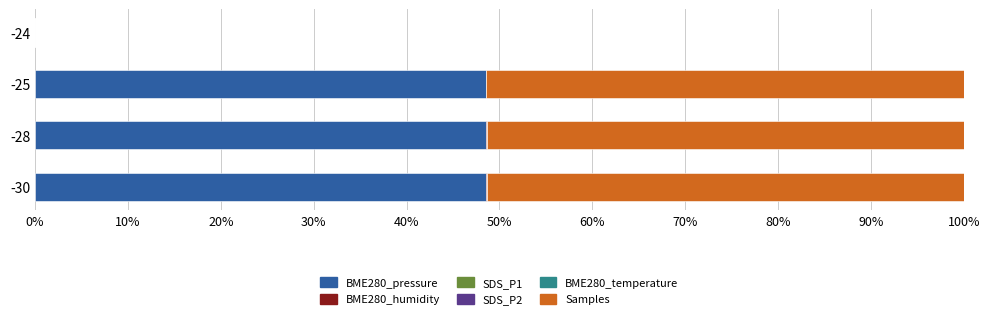

Is it true that BME280_pressure equals 48.6 at -28?

True